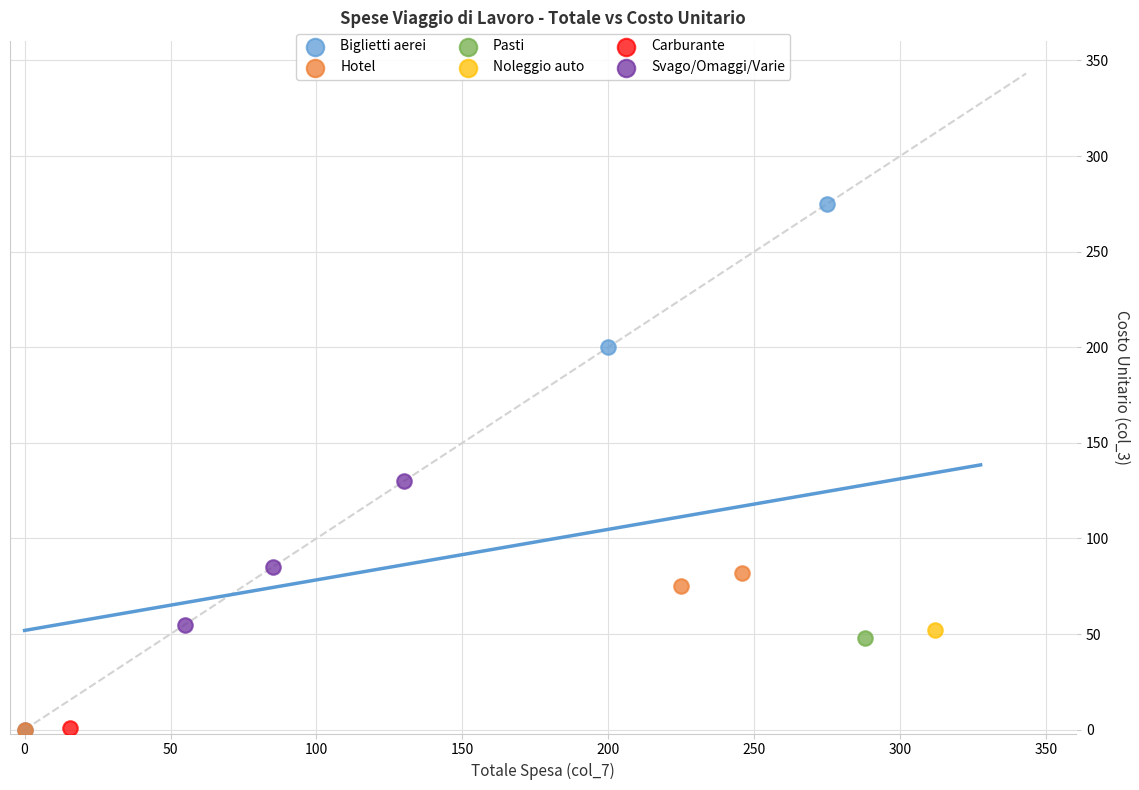

What are all the series names shown in the legend?

Biglietti aerei, Hotel, Pasti, Noleggio auto, Carburante, Svago/Omaggi/Varie